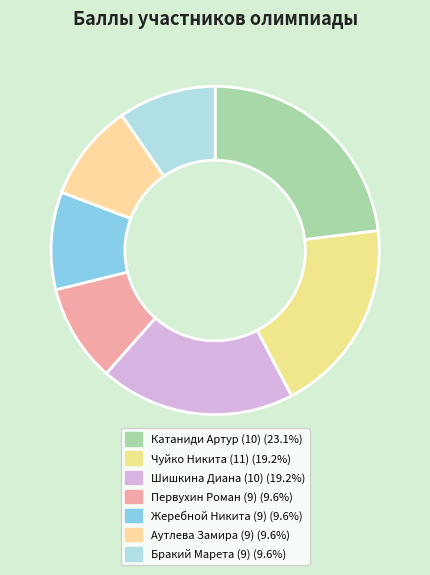

To the nearest percent, what portion does Шишкина Диана (10) represent?

19%